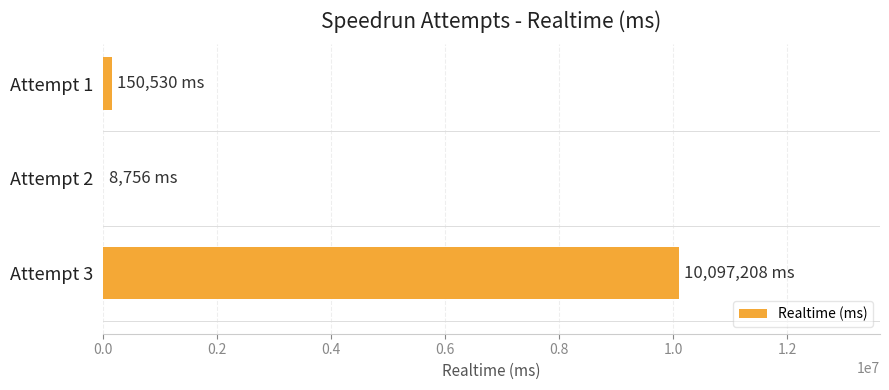

Where is the data nearest to the value 5052982?

Attempt 1